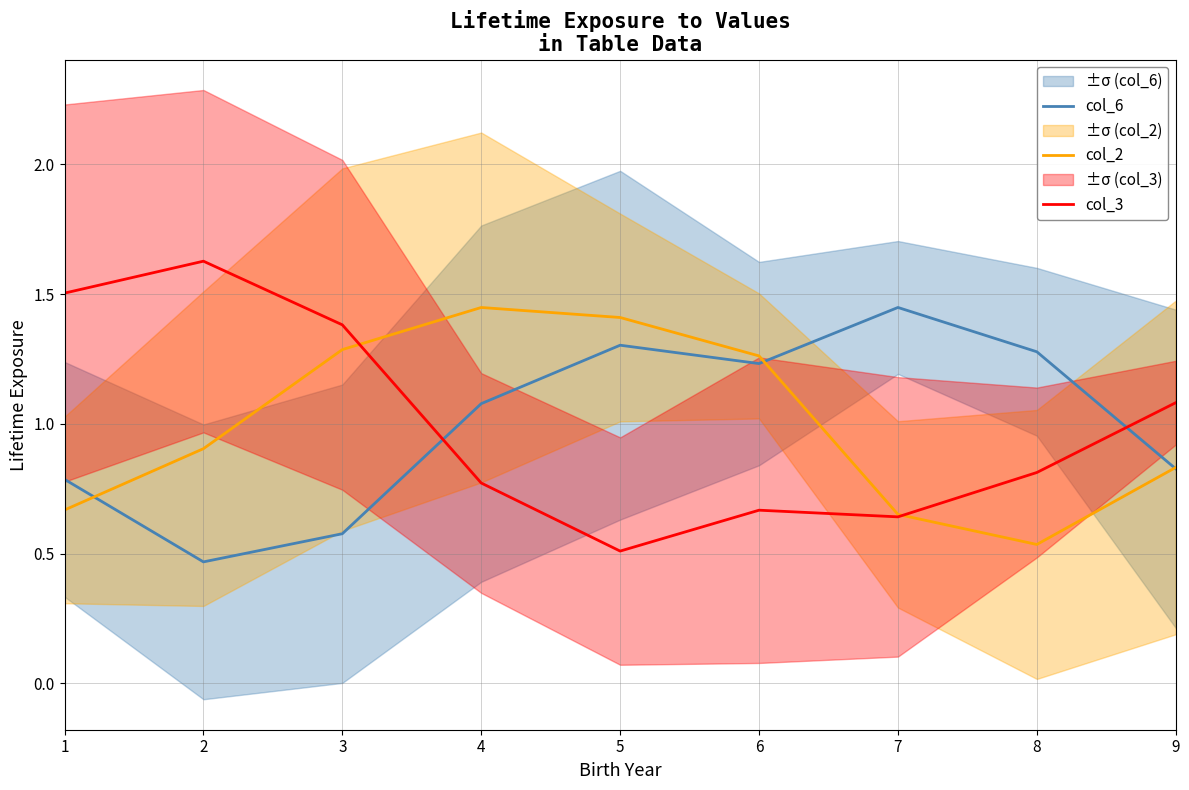

What is the value of the col_2 point at the 7th from the left?

0.7